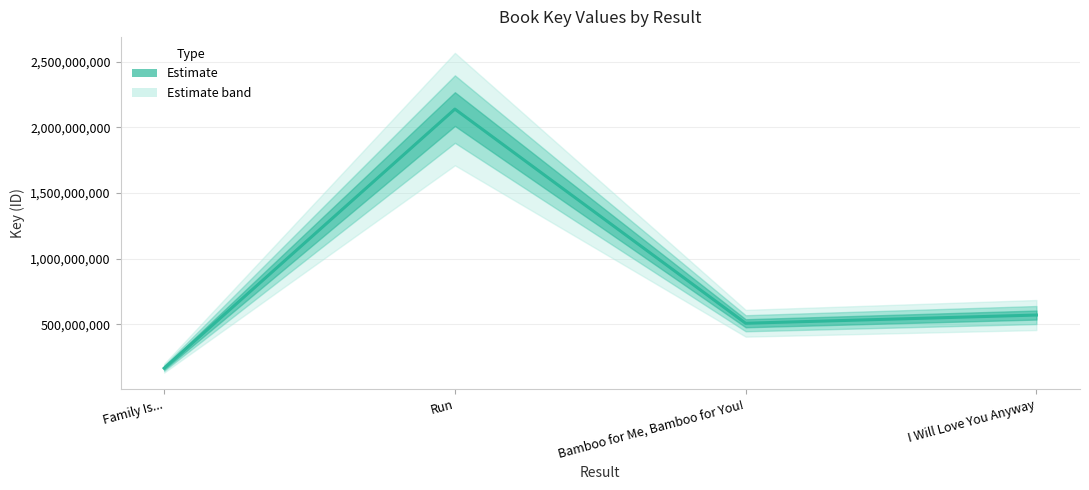

What is the difference between the maximum and minimum values?

1971167436